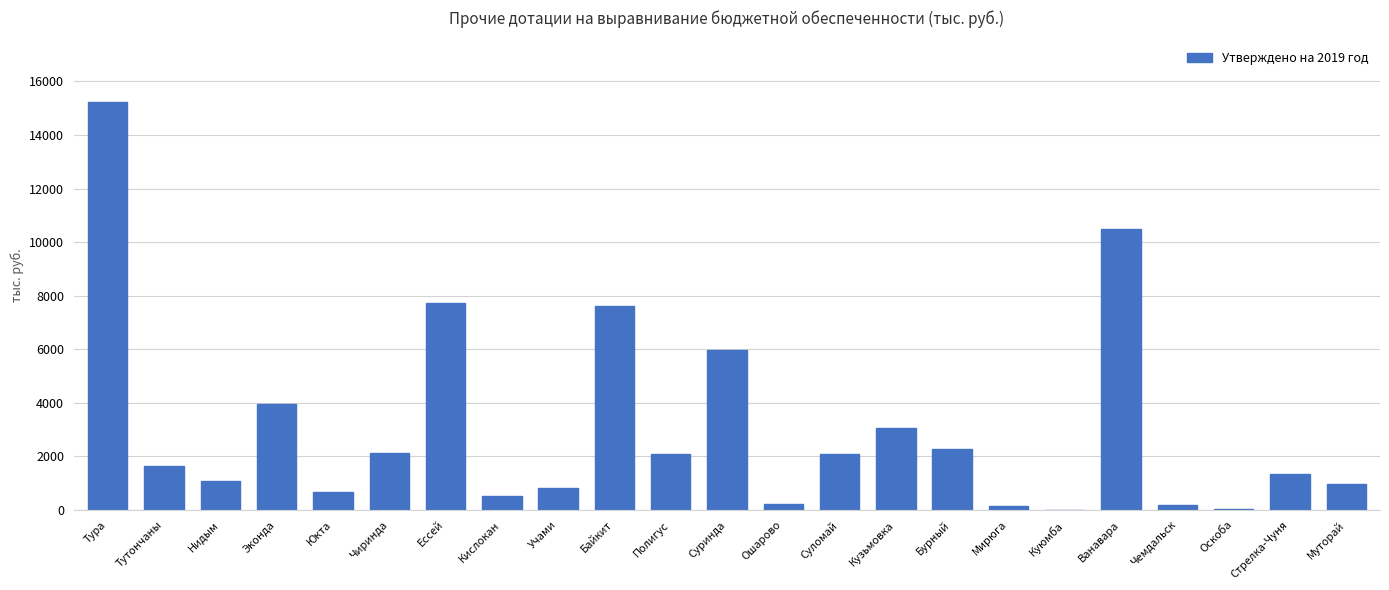

How many distinct data groups are displayed?

1